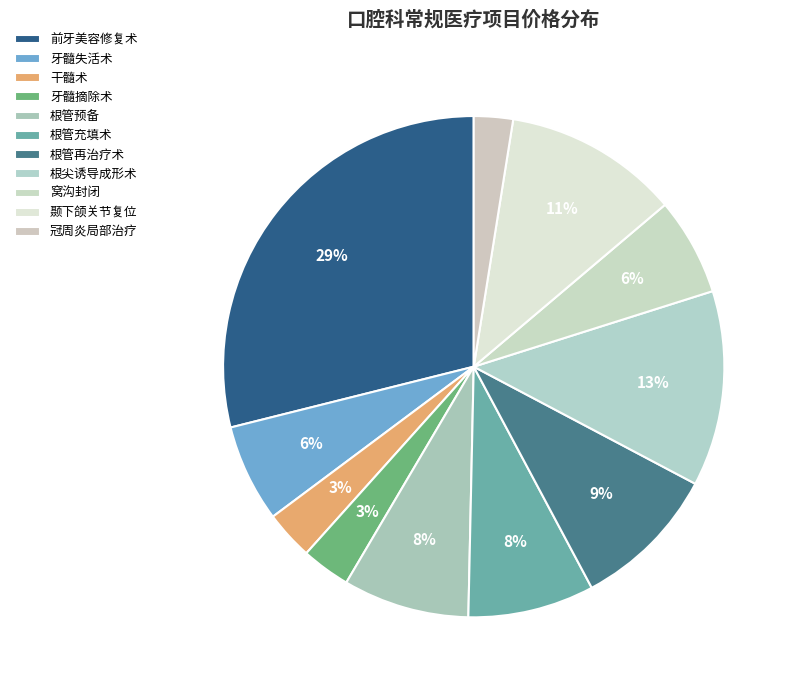

The 根管预备 slice represents 2% of the pie. True or false?

False